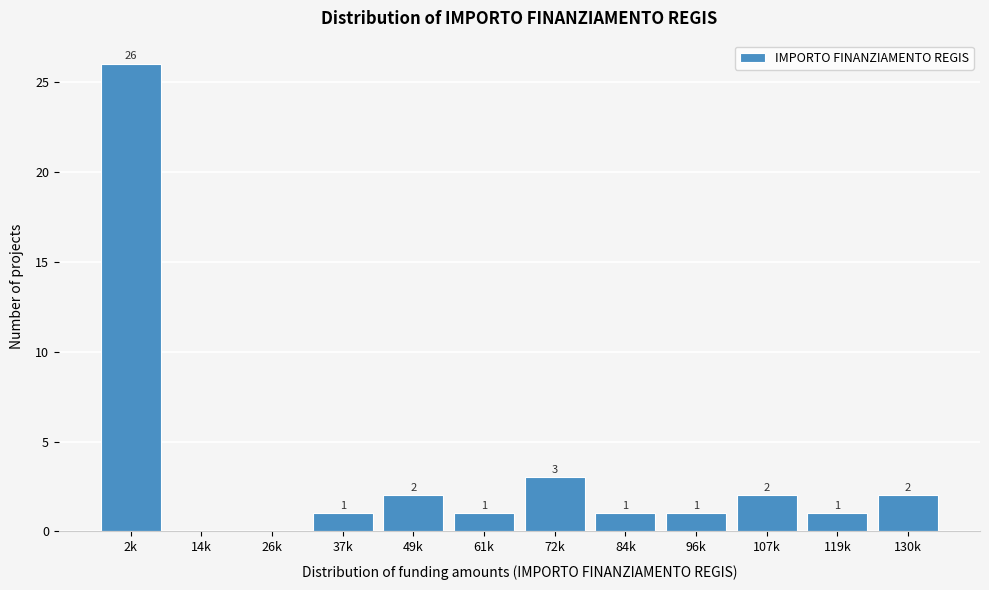

Reading right to left, transcribe all the data shown in this chart.

130k=2	119k=1	107k=2	96k=1	84k=1	72k=3	61k=1	49k=2	37k=1	26k=0	14k=0	2k=26